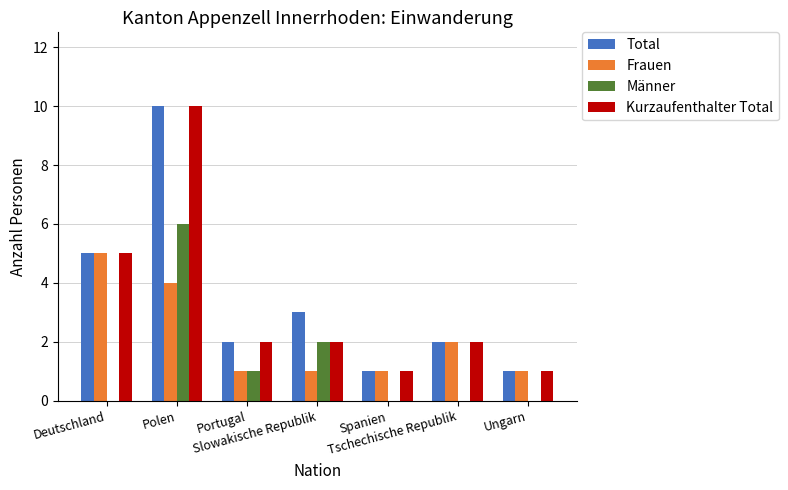

The Kurzaufenthalter Total series shows 2 at Slowakische Republik. True or false?

True